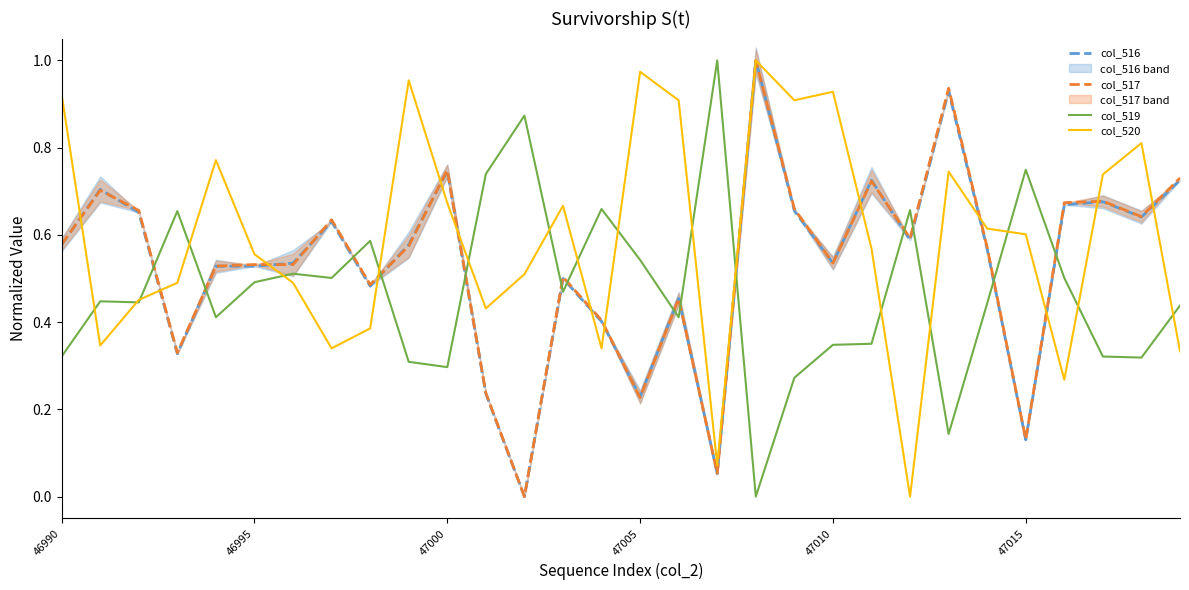

Which series has the largest range (max minus min)?

col_516